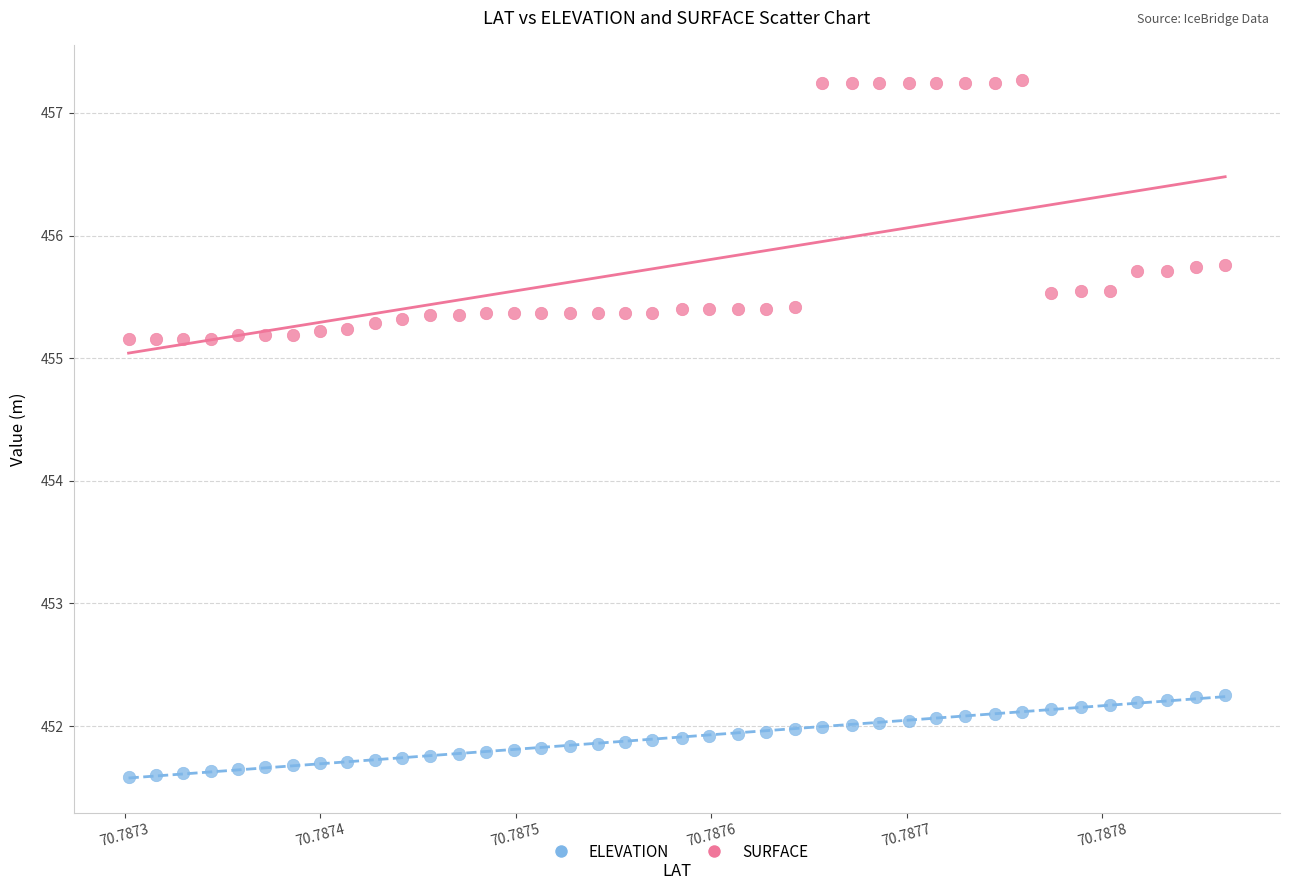

Which series contains the highest Y value?

SURFACE